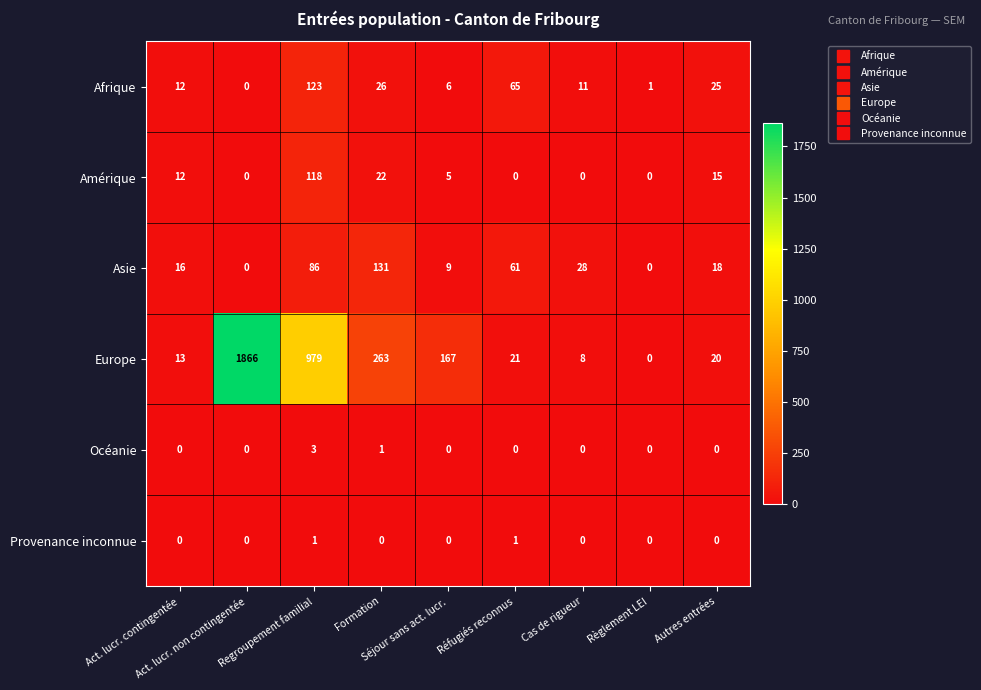

Which series has the largest total across all categories?

Europe